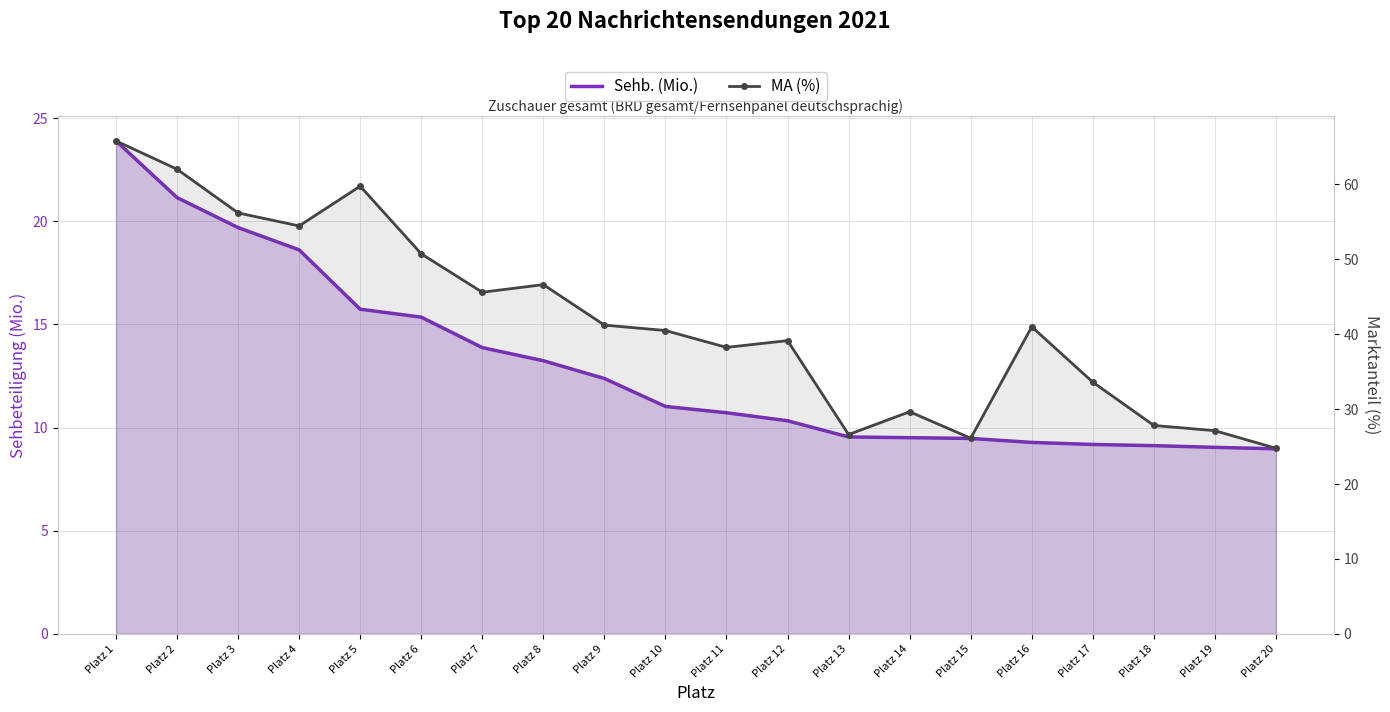

At which category is the sum across all series the highest?

Platz 1